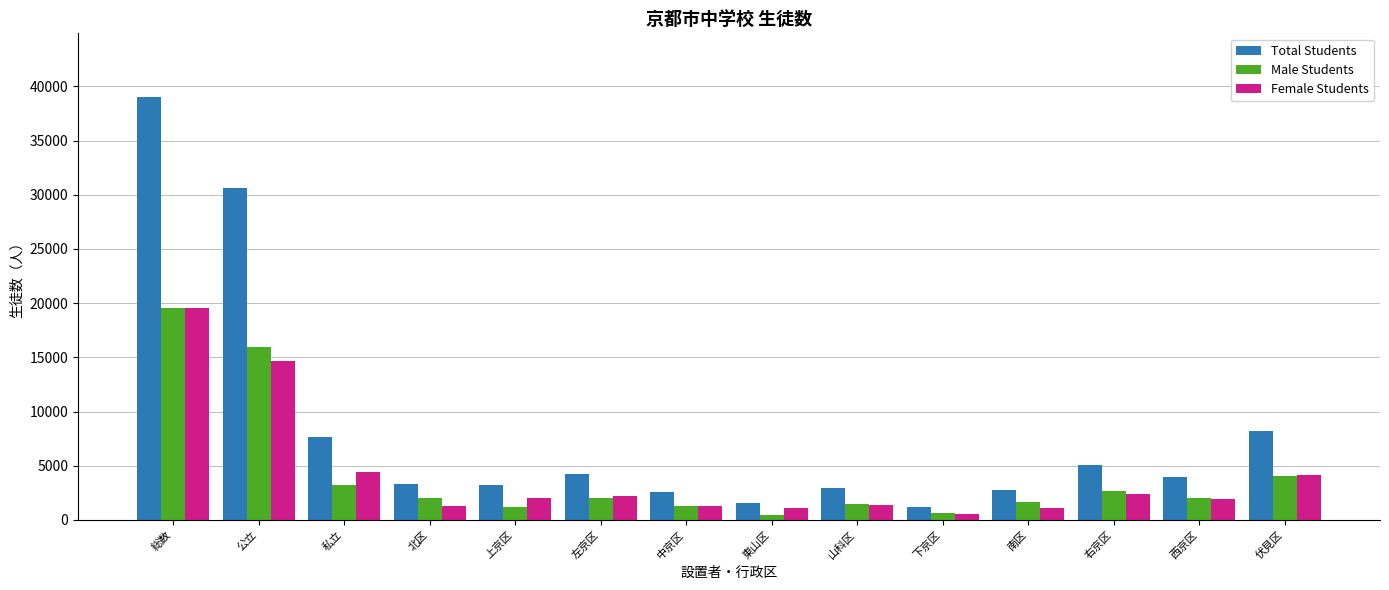

What are all the series names shown in the legend?

Total Students, Male Students, Female Students